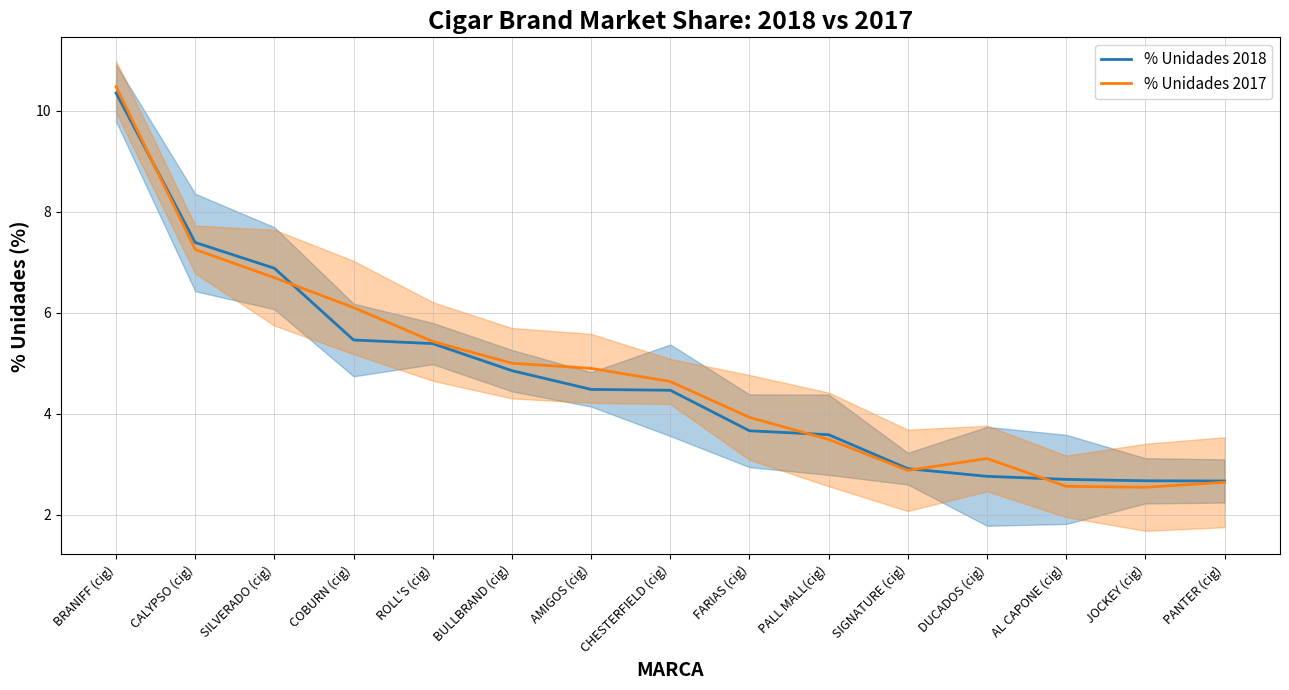

True or false: % Unidades 2017 has more than 2 interior local peaks.

False